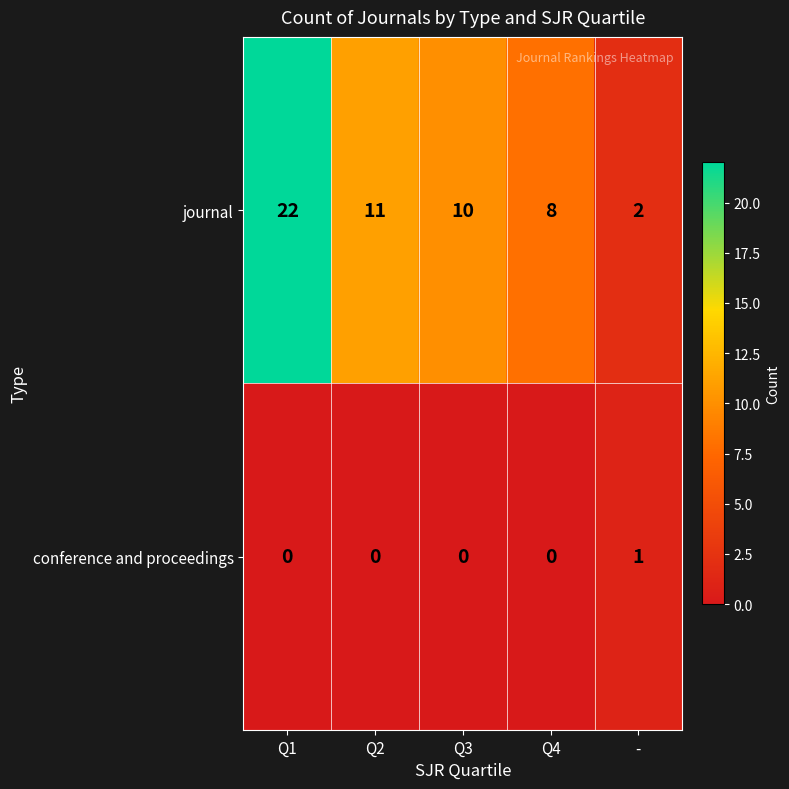

The journal series shows 19 at Q2. True or false?

False